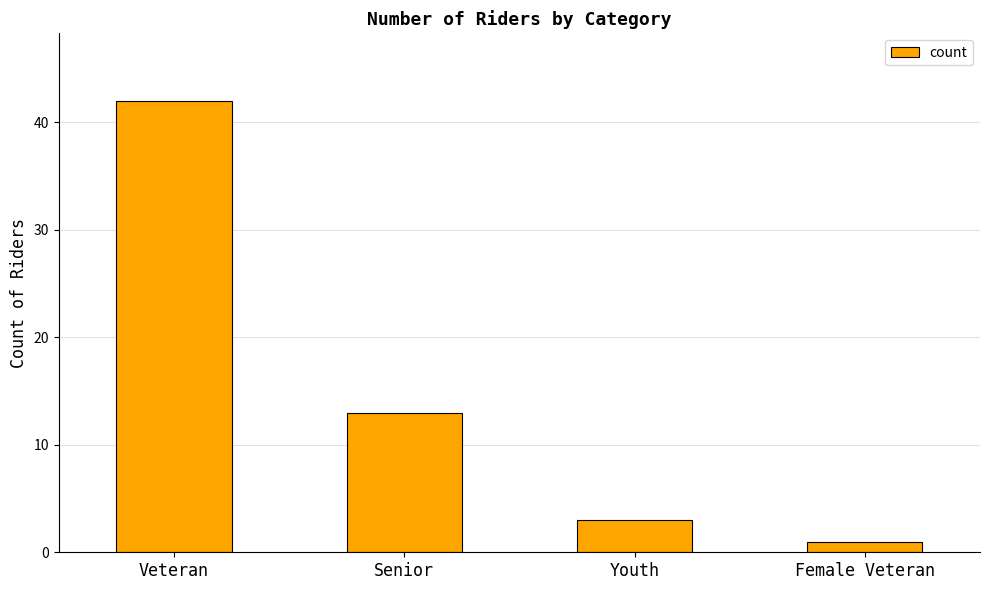

What is the sum of all values?

59